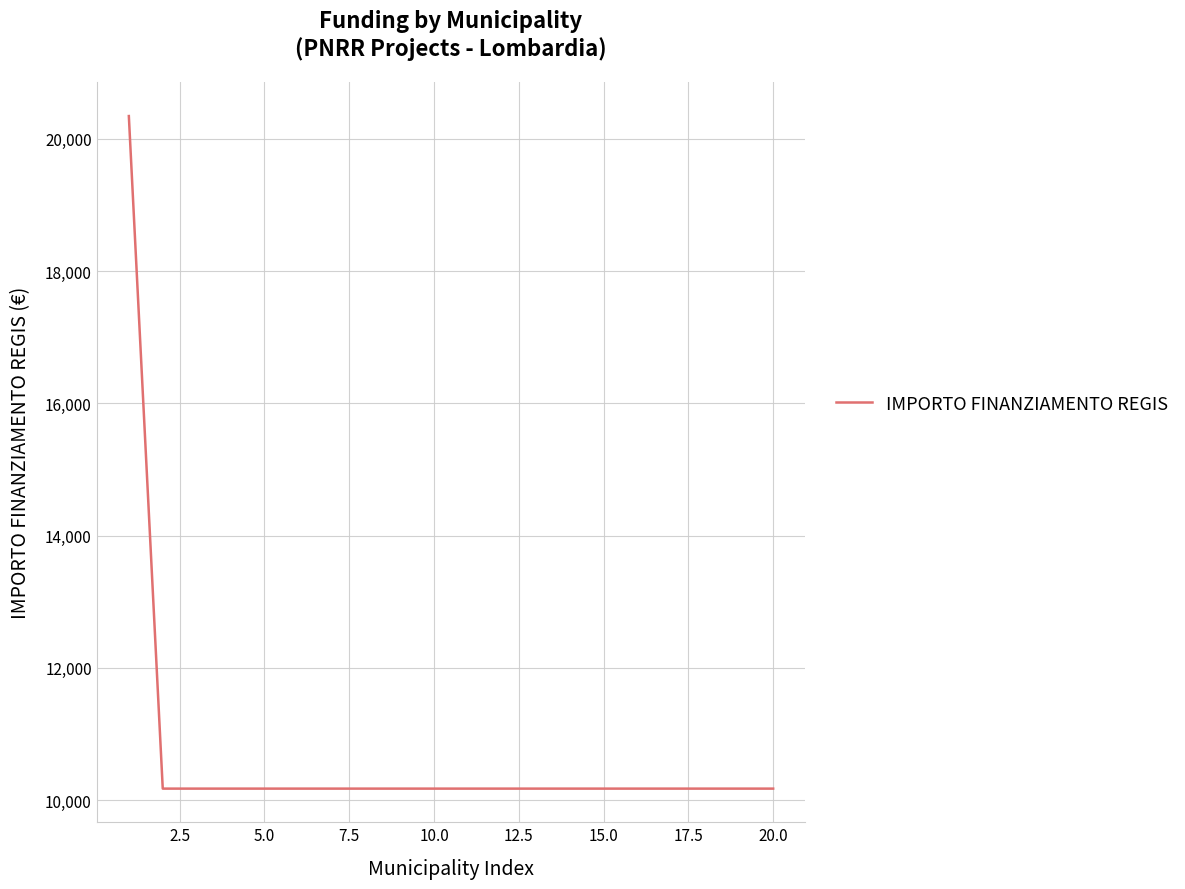

Is this an area chart (filled region under the line)?

No